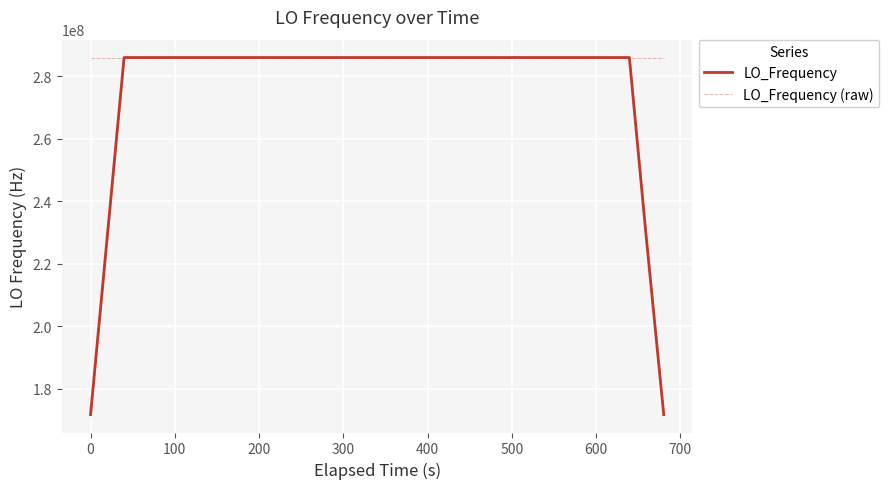

What is the lowest value of the LO_Frequency series?

171628199.0